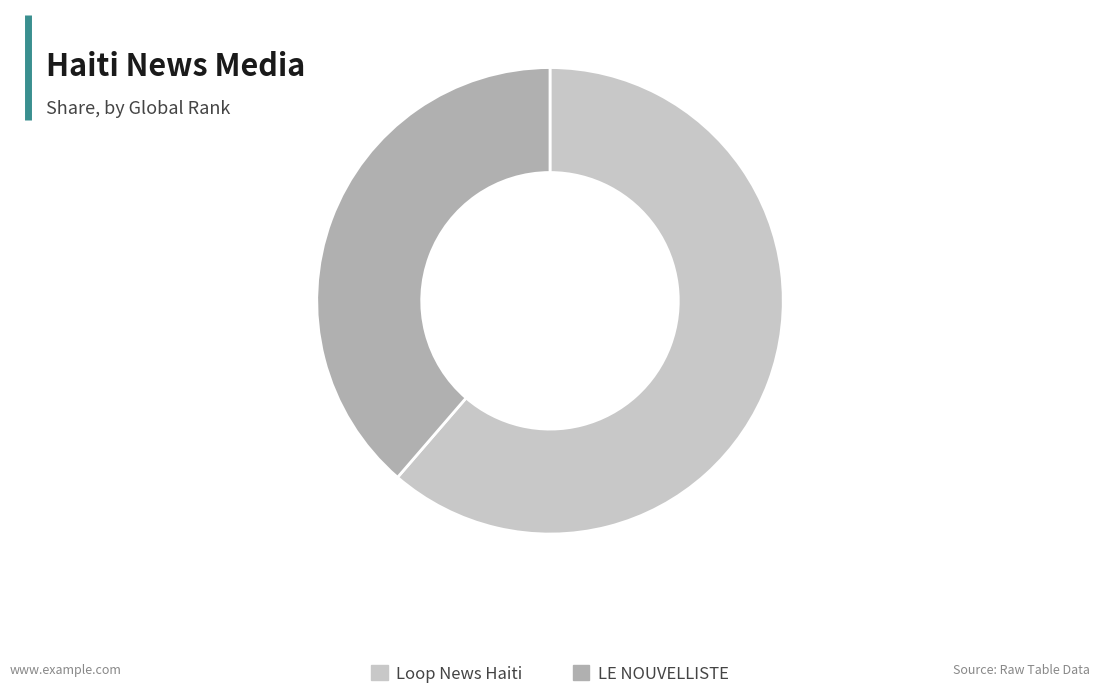

Which category has the biggest portion of the pie?

Loop News Haiti